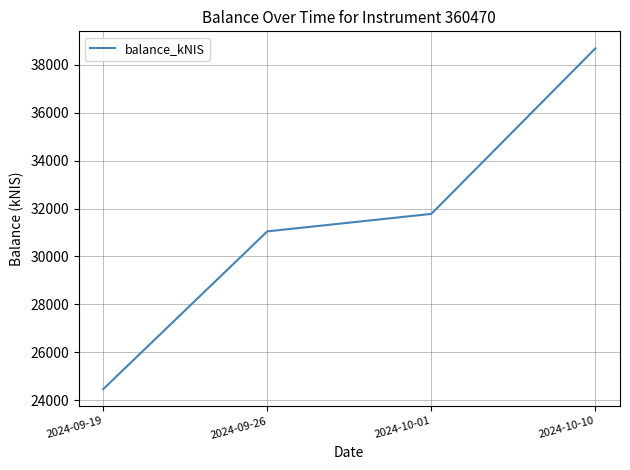

What position from the right is 2024-10-01?

2